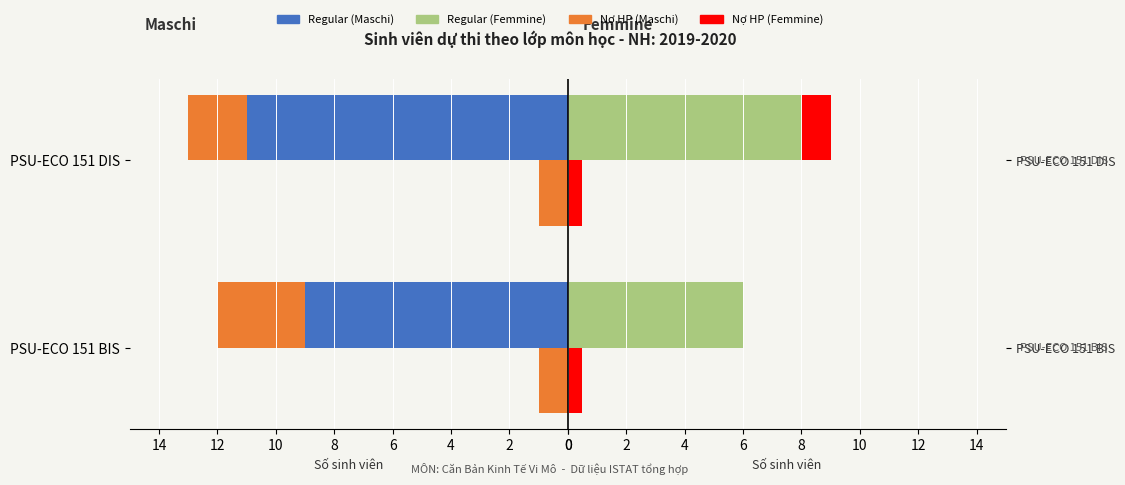

Which series has the widest spread of values?

Regular